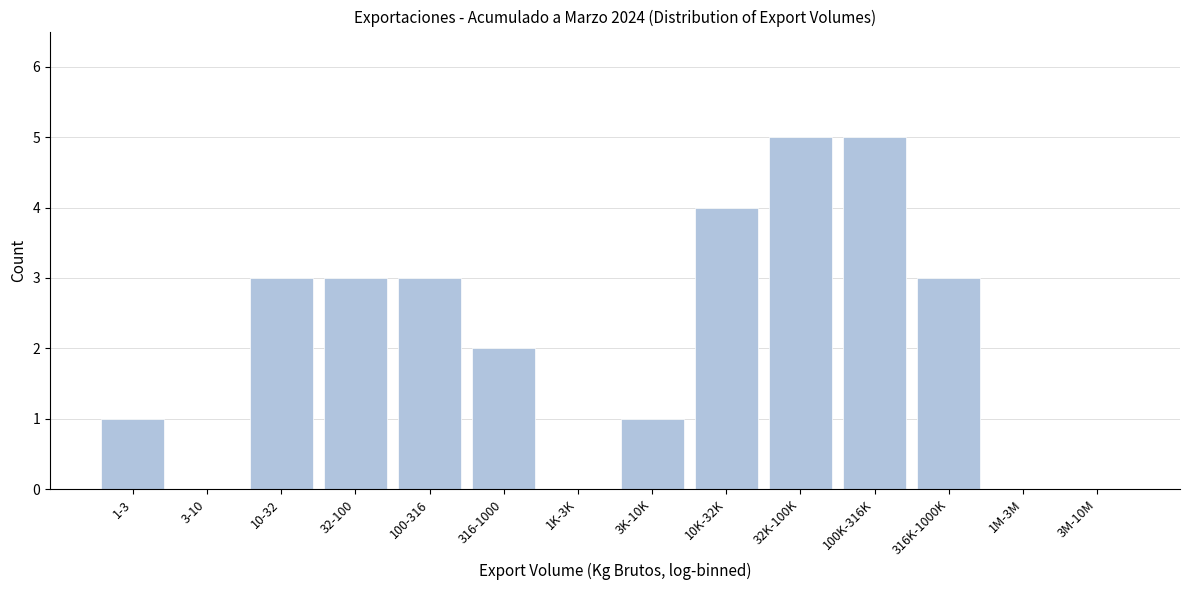

Reading left to right, what are all the values shown in this chart?

1-3=1	3-10=0	10-32=3	32-100=3	100-316=3	316-1000=2	1K-3K=0	3K-10K=1	10K-32K=4	32K-100K=5	100K-316K=5	316K-1000K=3	1M-3M=0	3M-10M=0